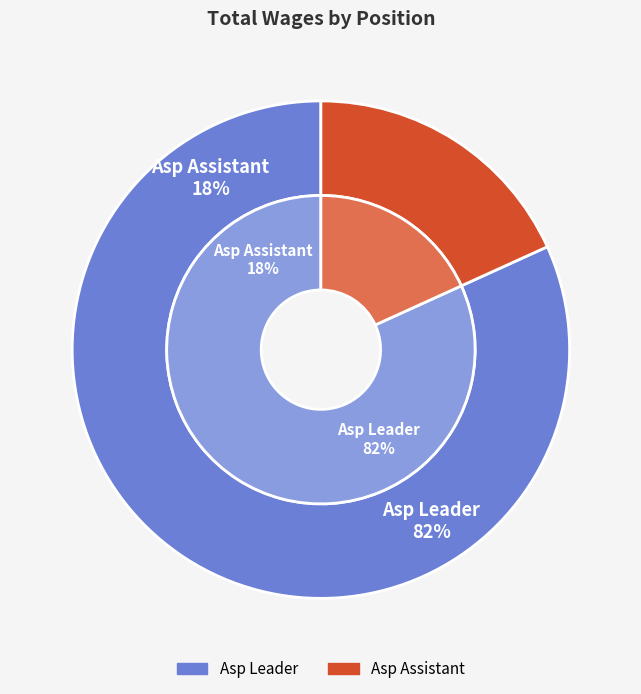

Is it true that Asp Leader is 82% of the pie?

True